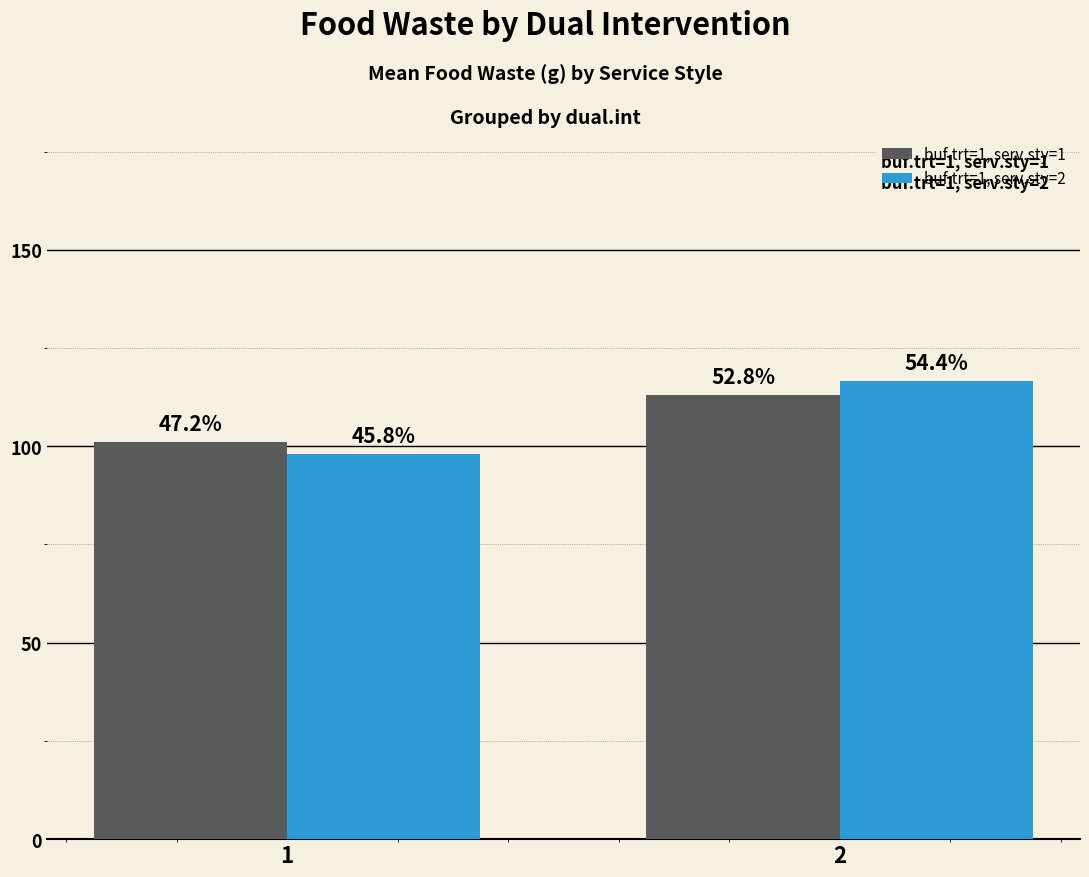

How many groups of bars are there?

2